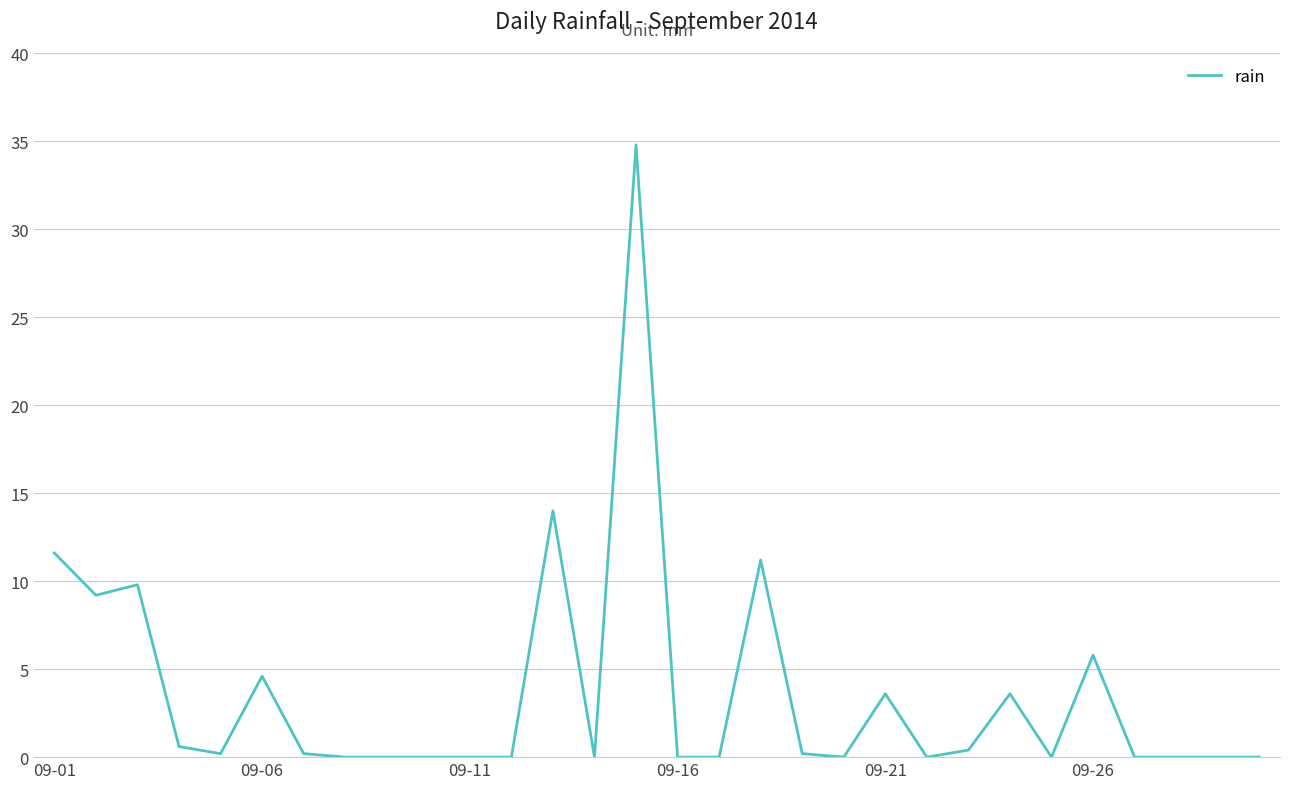

Reading left to right, extract all data points from this chart.

11.6	9.2	9.8	0.6	0.2	4.6	0.2	0.0	0.0	0.0	0.0	0.0	14.0	0.0	34.8	0.0	0.0	11.2	0.2	0.0	3.6	0.0	0.4	3.6	0.0	5.8	0.0	0.0	0.0	0.0